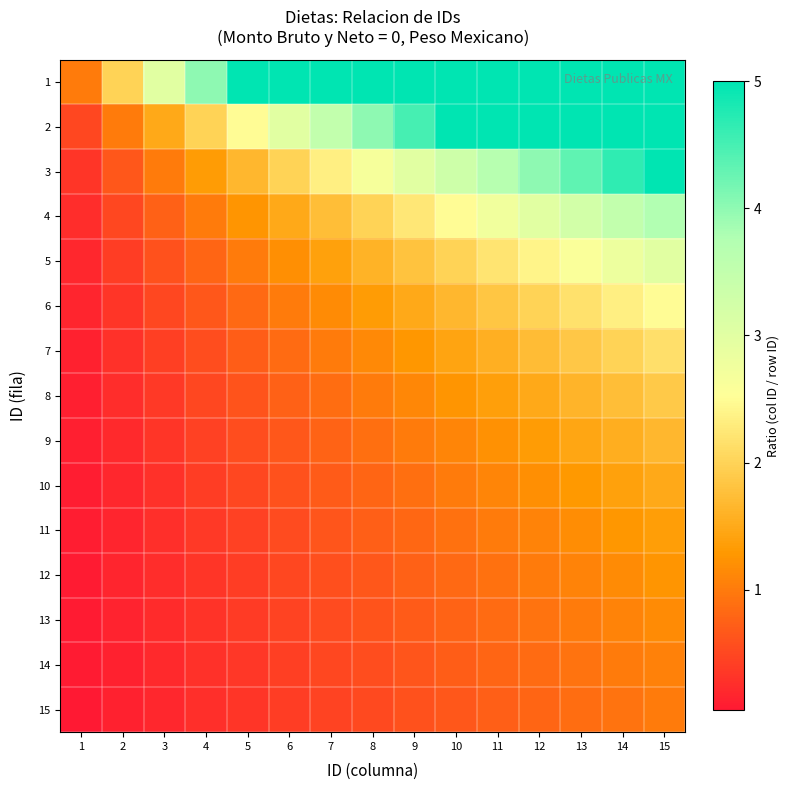

Reading right to left, list all the values displayed in this chart.

1: 15=15.0	14=14.0	13=13.0	12=12.0	11=11.0	10=10.0	9=9.0	8=8.0	7=7.0	6=6.0	5=5.0	4=4.0	3=3.0	2=2.0	1=1.0
2: 15=7.5	14=7.0	13=6.5	12=6.0	11=5.5	10=5.0	9=4.5	8=4.0	7=3.5	6=3.0	5=2.5	4=2.0	3=1.5	2=1.0	1=0.5
3: 15=5.0	14=4.7	13=4.3	12=4.0	11=3.7	10=3.3	9=3.0	8=2.7	7=2.3	6=2.0	5=1.7	4=1.3	3=1.0	2=0.7	1=0.3
4: 15=3.8	14=3.5	13=3.2	12=3.0	11=2.8	10=2.5	9=2.2	8=2.0	7=1.8	6=1.5	5=1.2	4=1.0	3=0.8	2=0.5	1=0.2
5: 15=3.0	14=2.8	13=2.6	12=2.4	11=2.2	10=2.0	9=1.8	8=1.6	7=1.4	6=1.2	5=1.0	4=0.8	3=0.6	2=0.4	1=0.2
6: 15=2.5	14=2.3	13=2.2	12=2.0	11=1.8	10=1.7	9=1.5	8=1.3	7=1.2	6=1.0	5=0.8	4=0.7	3=0.5	2=0.3	1=0.2
7: 15=2.1	14=2.0	13=1.9	12=1.7	11=1.6	10=1.4	9=1.3	8=1.1	7=1.0	6=0.9	5=0.7	4=0.6	3=0.4	2=0.3	1=0.1
8: 15=1.9	14=1.8	13=1.6	12=1.5	11=1.4	10=1.2	9=1.1	8=1.0	7=0.9	6=0.8	5=0.6	4=0.5	3=0.4	2=0.2	1=0.1
9: 15=1.7	14=1.6	13=1.4	12=1.3	11=1.2	10=1.1	9=1.0	8=0.9	7=0.8	6=0.7	5=0.6	4=0.4	3=0.3	2=0.2	1=0.1
10: 15=1.5	14=1.4	13=1.3	12=1.2	11=1.1	10=1.0	9=0.9	8=0.8	7=0.7	6=0.6	5=0.5	4=0.4	3=0.3	2=0.2	1=0.1
11: 15=1.4	14=1.3	13=1.2	12=1.1	11=1.0	10=0.9	9=0.8	8=0.7	7=0.6	6=0.5	5=0.5	4=0.4	3=0.3	2=0.2	1=0.1
12: 15=1.2	14=1.2	13=1.1	12=1.0	11=0.9	10=0.8	9=0.8	8=0.7	7=0.6	6=0.5	5=0.4	4=0.3	3=0.2	2=0.2	1=0.1
13: 15=1.2	14=1.1	13=1.0	12=0.9	11=0.8	10=0.8	9=0.7	8=0.6	7=0.5	6=0.5	5=0.4	4=0.3	3=0.2	2=0.2	1=0.1
14: 15=1.1	14=1.0	13=0.9	12=0.9	11=0.8	10=0.7	9=0.6	8=0.6	7=0.5	6=0.4	5=0.4	4=0.3	3=0.2	2=0.1	1=0.1
15: 15=1.0	14=0.9	13=0.9	12=0.8	11=0.7	10=0.7	9=0.6	8=0.5	7=0.5	6=0.4	5=0.3	4=0.3	3=0.2	2=0.1	1=0.1